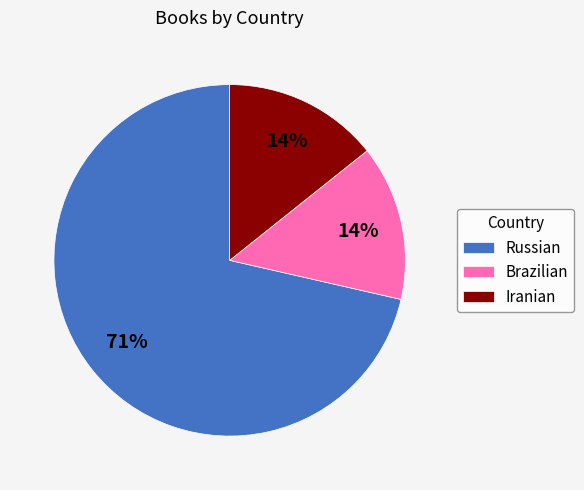

Does any single category account for the majority?

Yes